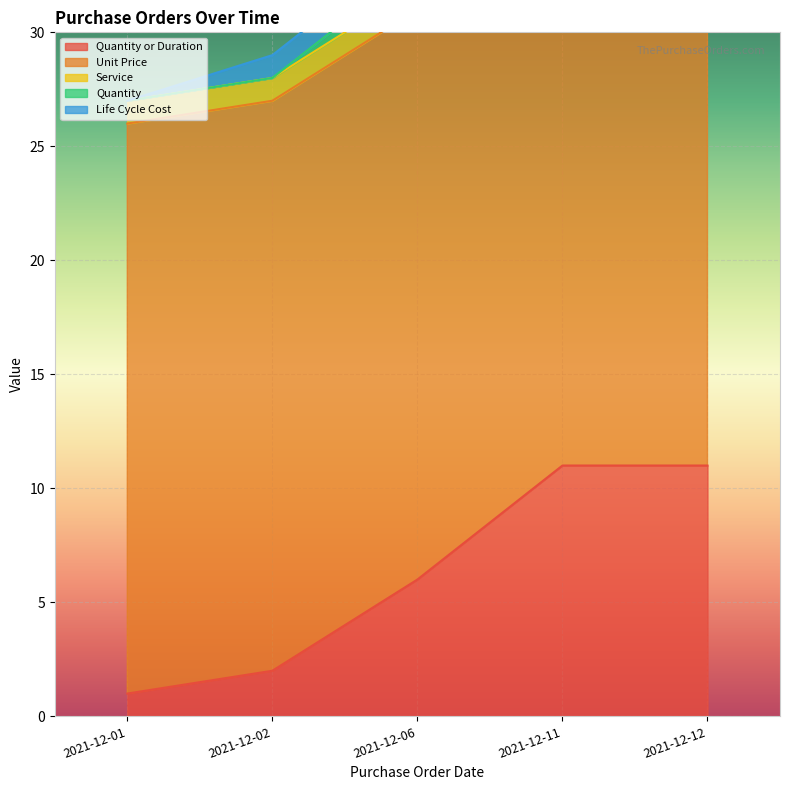

Which series has the widest spread of values?

Quantity or Duration